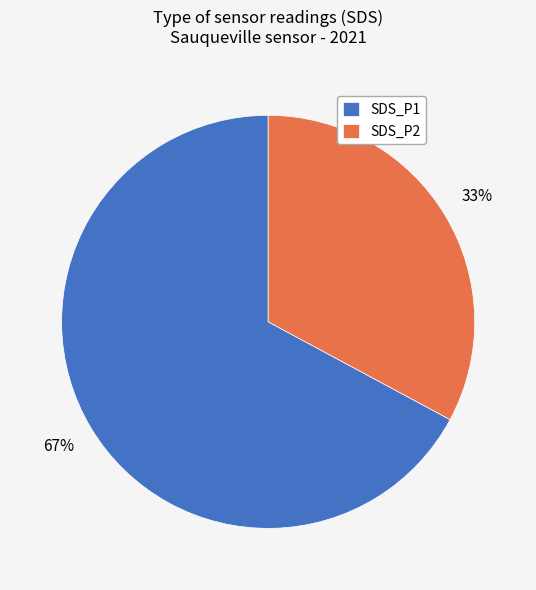

Is the sum of SDS_P1 and SDS_P2 greater than half?

Yes